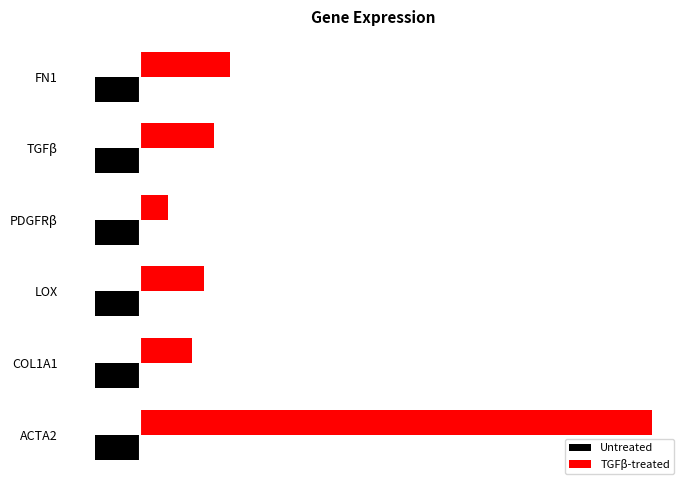

What are all the series names shown in the legend?

Untreated, TGFβ-treated